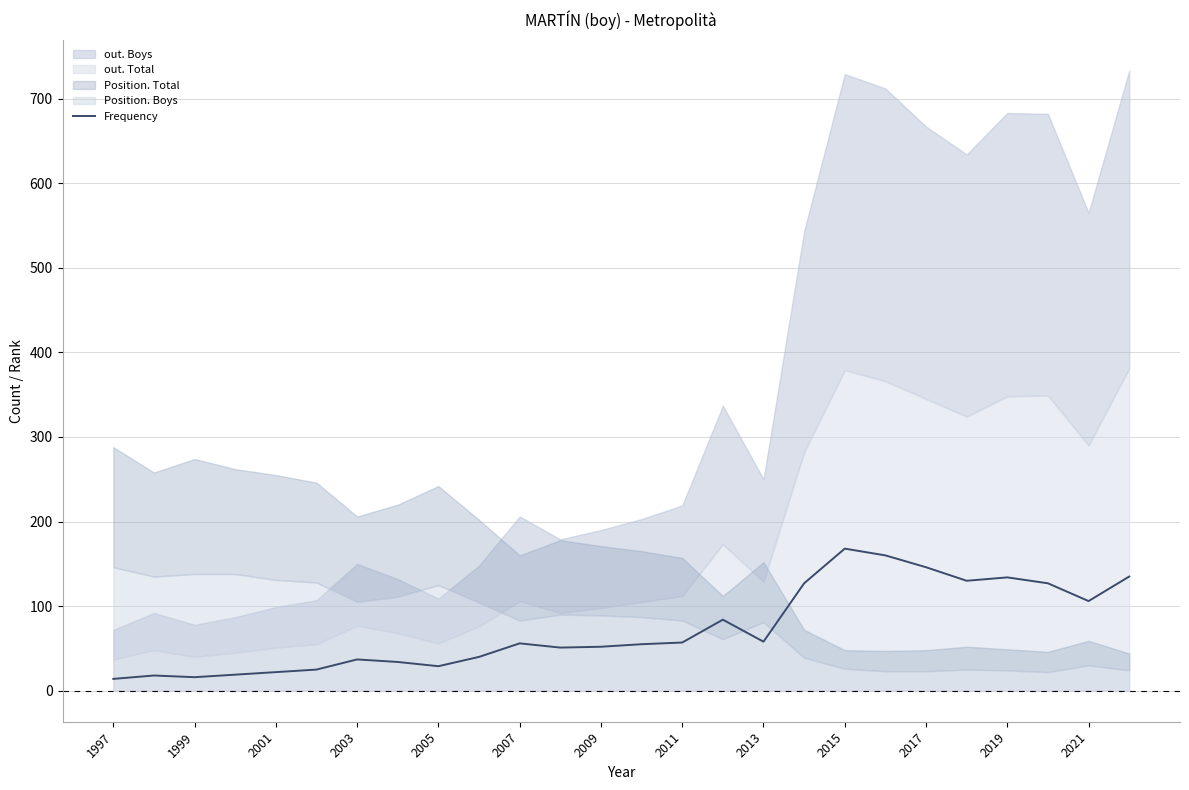

True or false: the data has more than 1 interior local peaks.

True